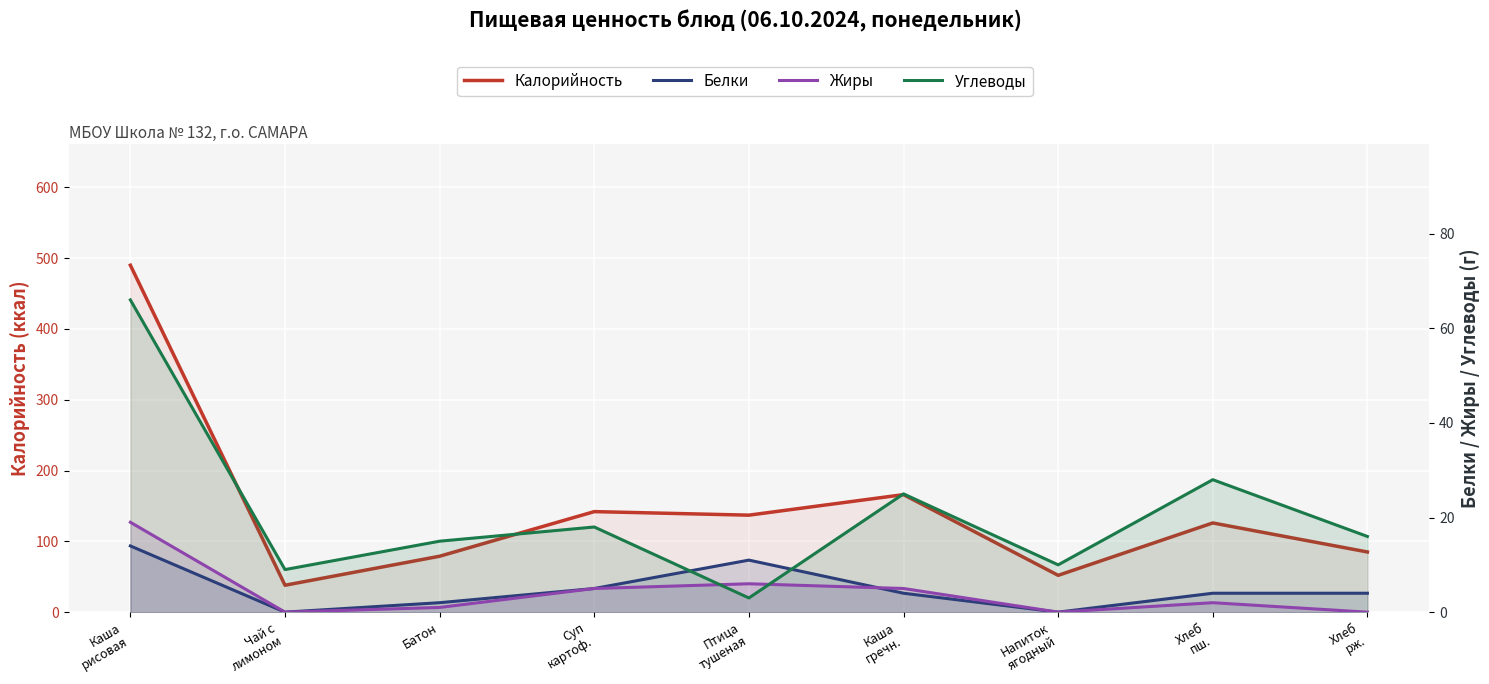

What is the total value across all series at Каша
рисовая?

589